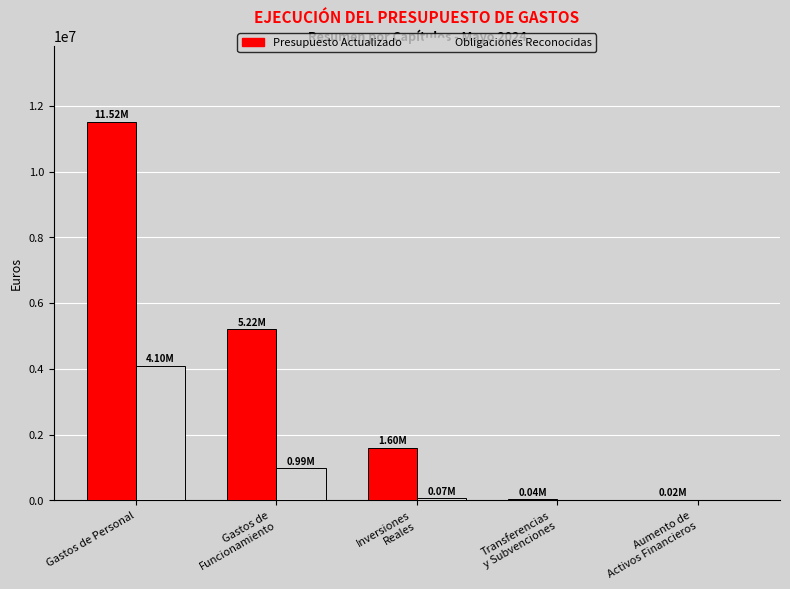

Which category has the highest value in the Obligaciones Reconocidas series?

Gastos de Personal